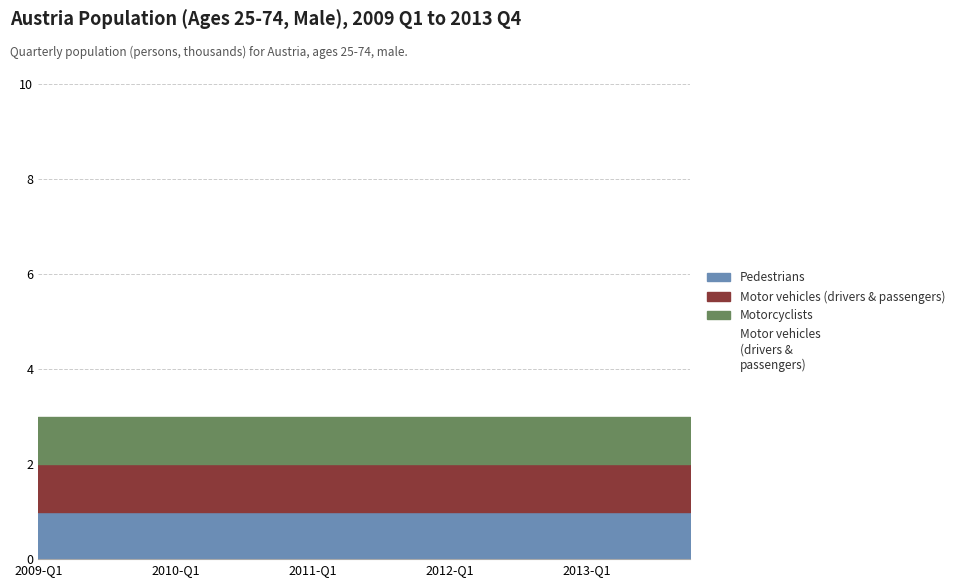

How many lines are shown in the chart?

3